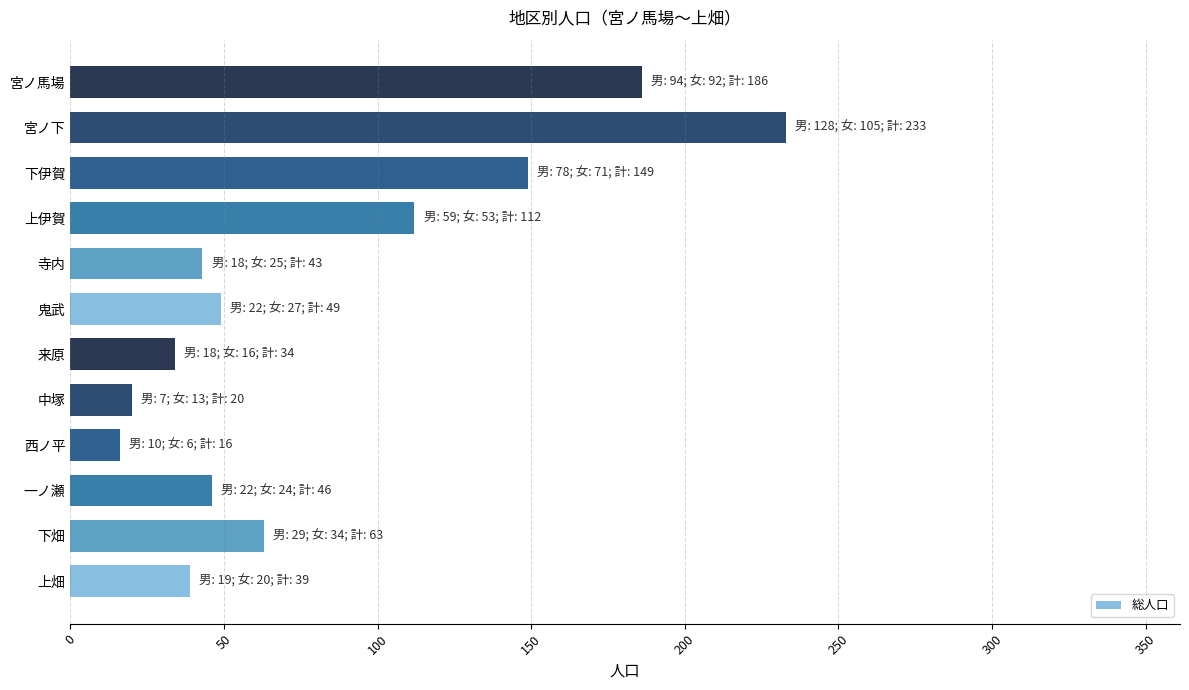

Reading bottom to top, extract all data points from this chart.

上畑=39	下畑=63	一ノ瀬=46	西ノ平=16	中塚=20	来原=34	鬼武=49	寺内=43	上伊賀=112	下伊賀=149	宮ノ下=233	宮ノ馬場=186